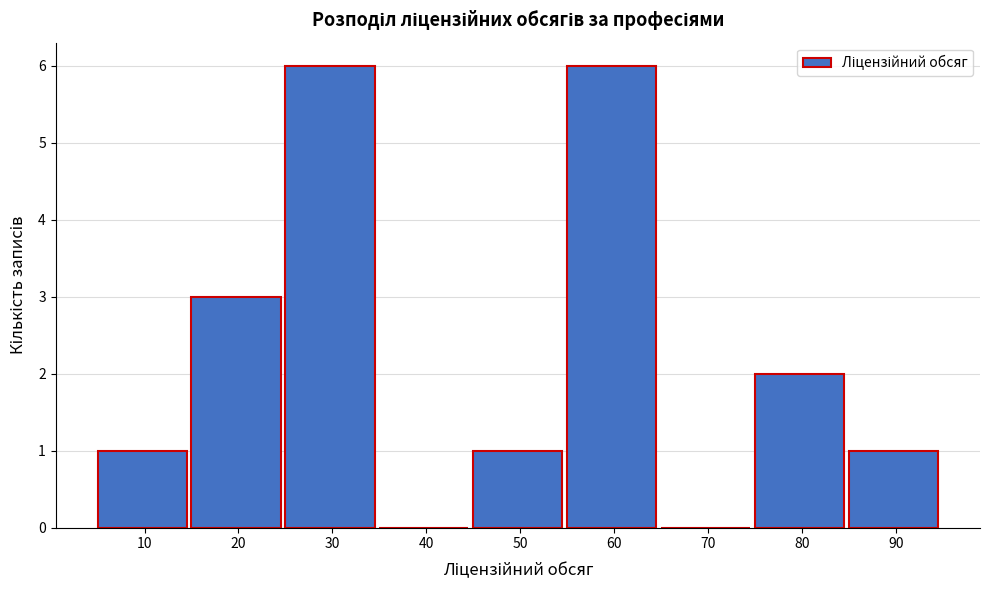

Reading left to right, what are all the values shown in this chart?

10=1	20=3	30=6	40=0	50=1	60=6	70=0	80=2	90=1